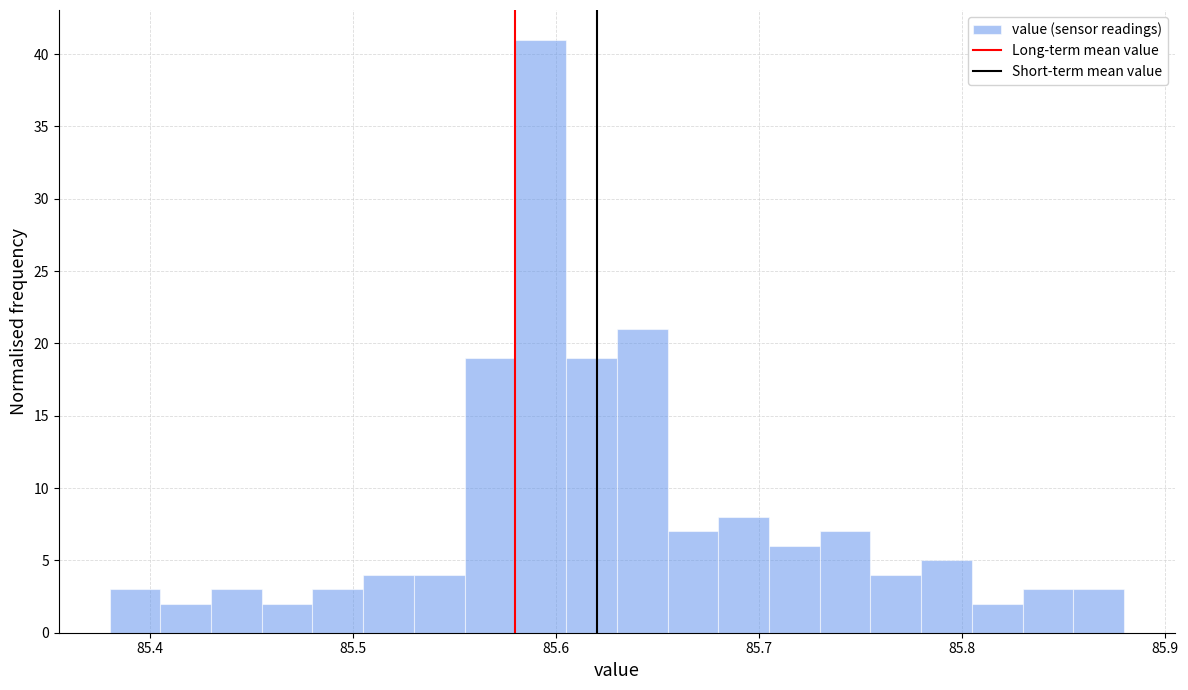

Around what value on the x-axis is the tallest bar? Give the approximate position of its centre, as read against the axis.

85.59